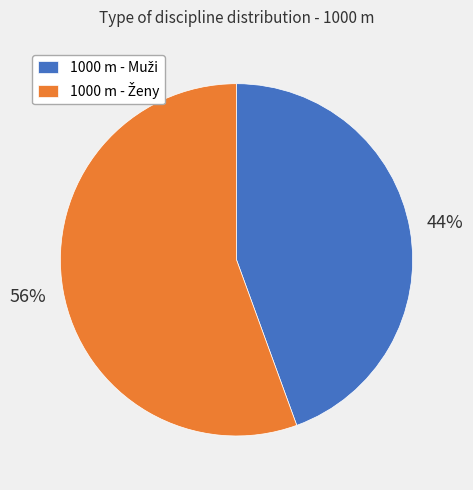

Is there a majority slice in this chart?

Yes